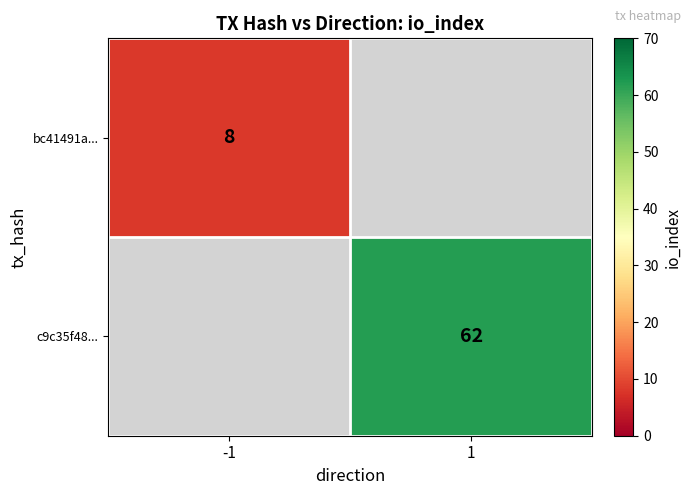

How many series are shown in this chart?

2